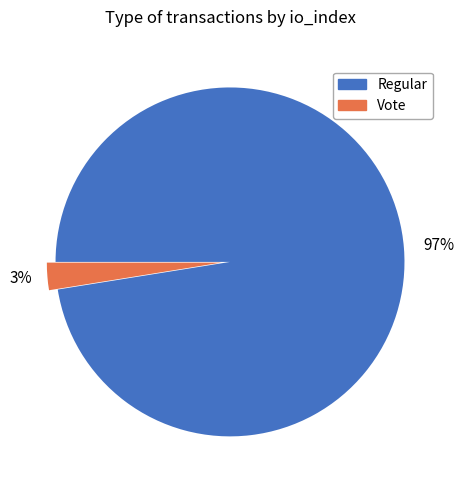

Is there a majority slice in this chart?

Yes